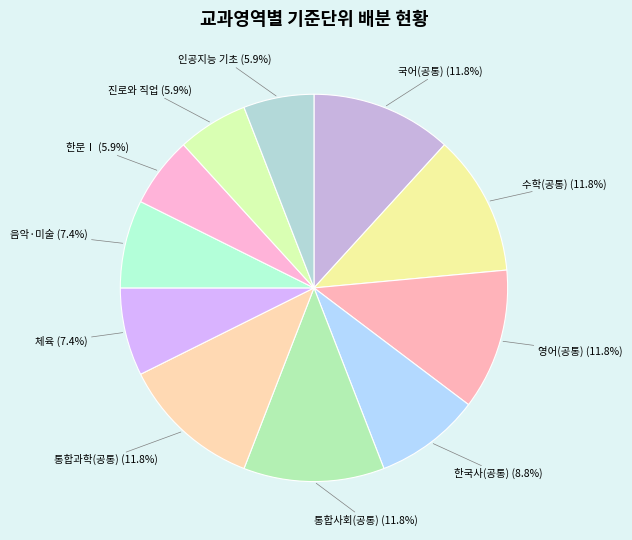

How many segments does this pie chart have?

11